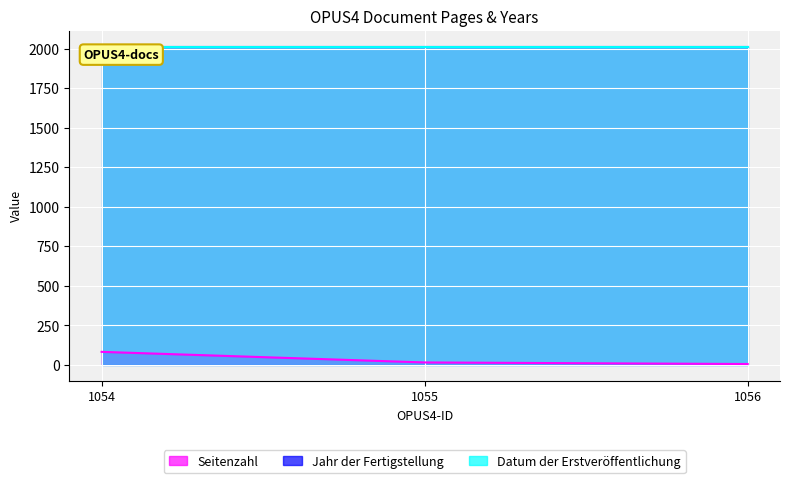

Count the number of data series in this chart.

3